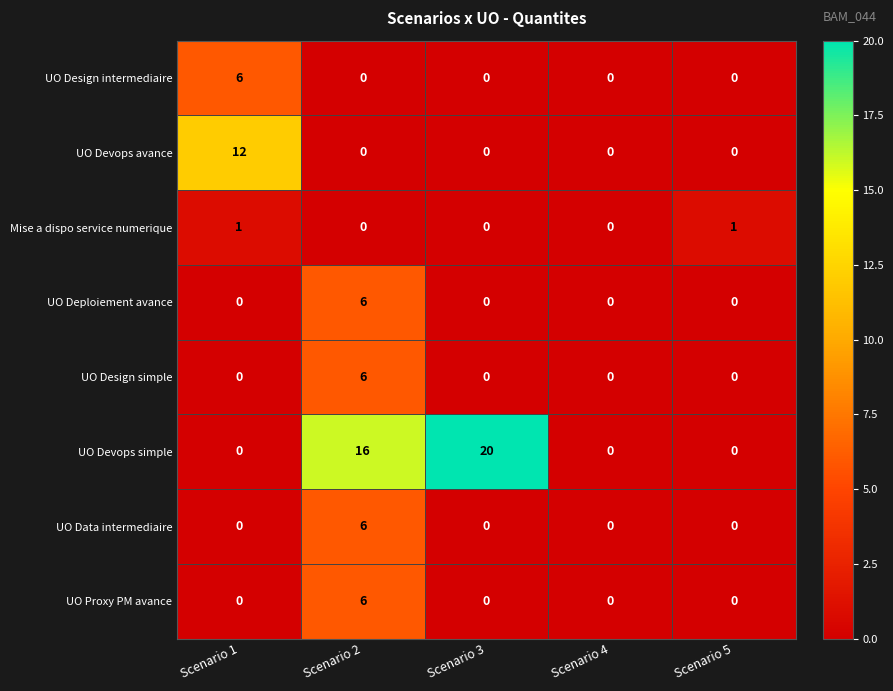

How many series are shown in this chart?

8